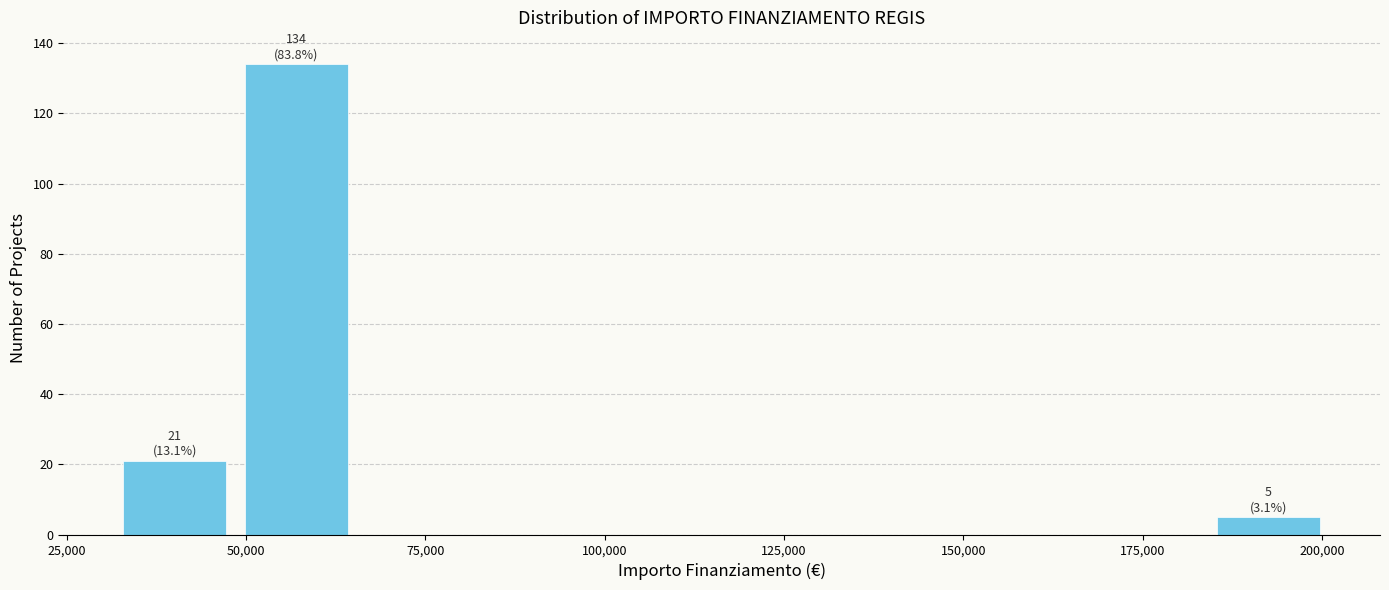

Around what value on the x-axis is the tallest bar? Give the approximate position of its centre, as read against the axis.

55000